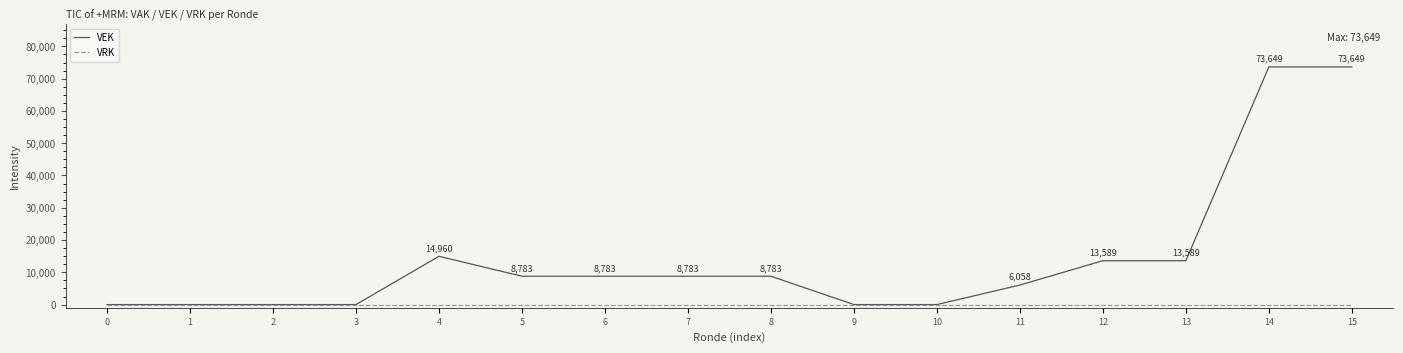

Between 10 and 12, which series saw the biggest shift?

VEK